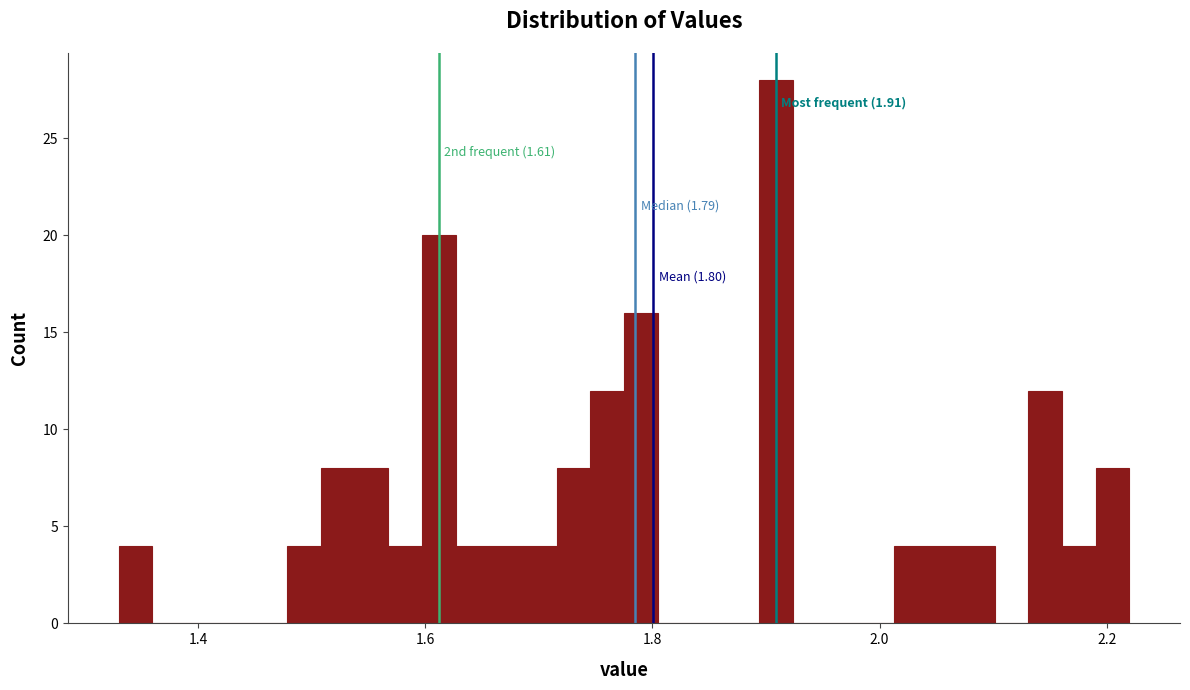

Read against the x-axis, roughly where is the centre of the tallest bar?

1.90